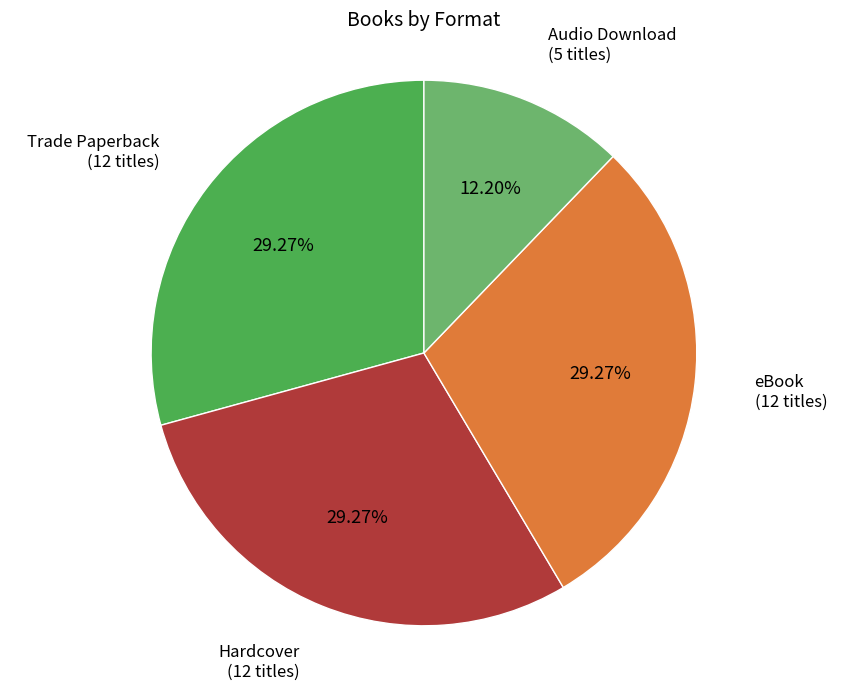

Count the number of slices in the pie.

4